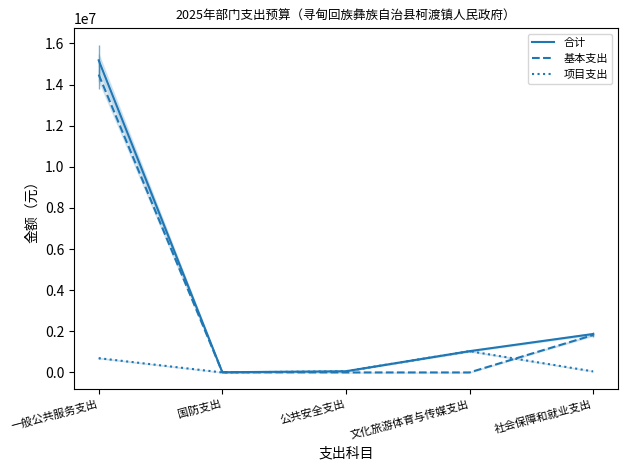

At 公共安全支出, list the series in order from largest to smallest.

合计, 项目支出, 基本支出